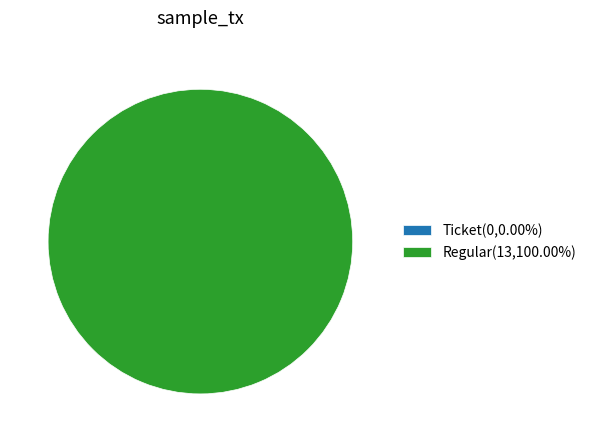

The Regular tx (io_index=13) slice represents 99% of the pie. True or false?

False